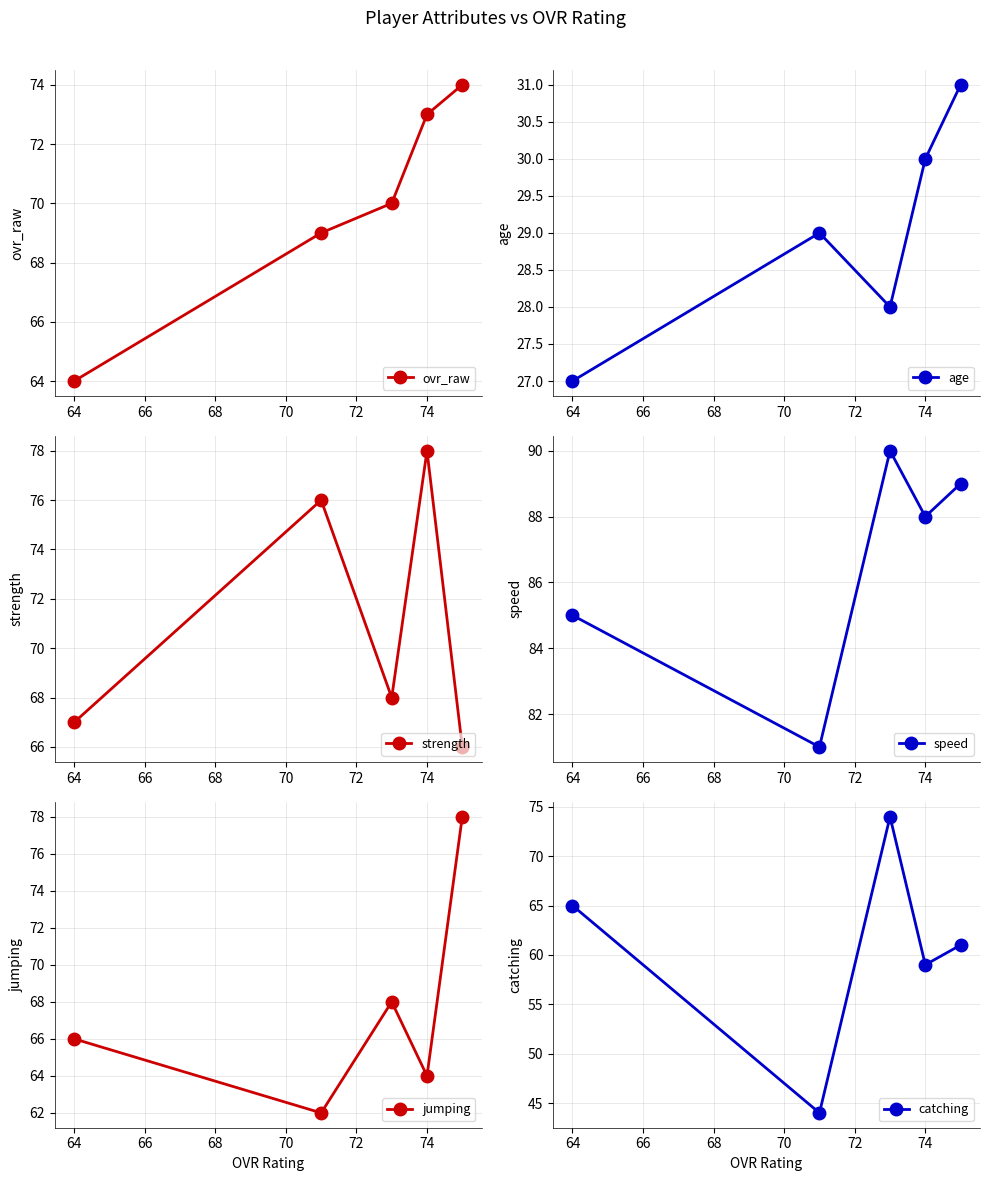

How many categories are shown in the chart?

5